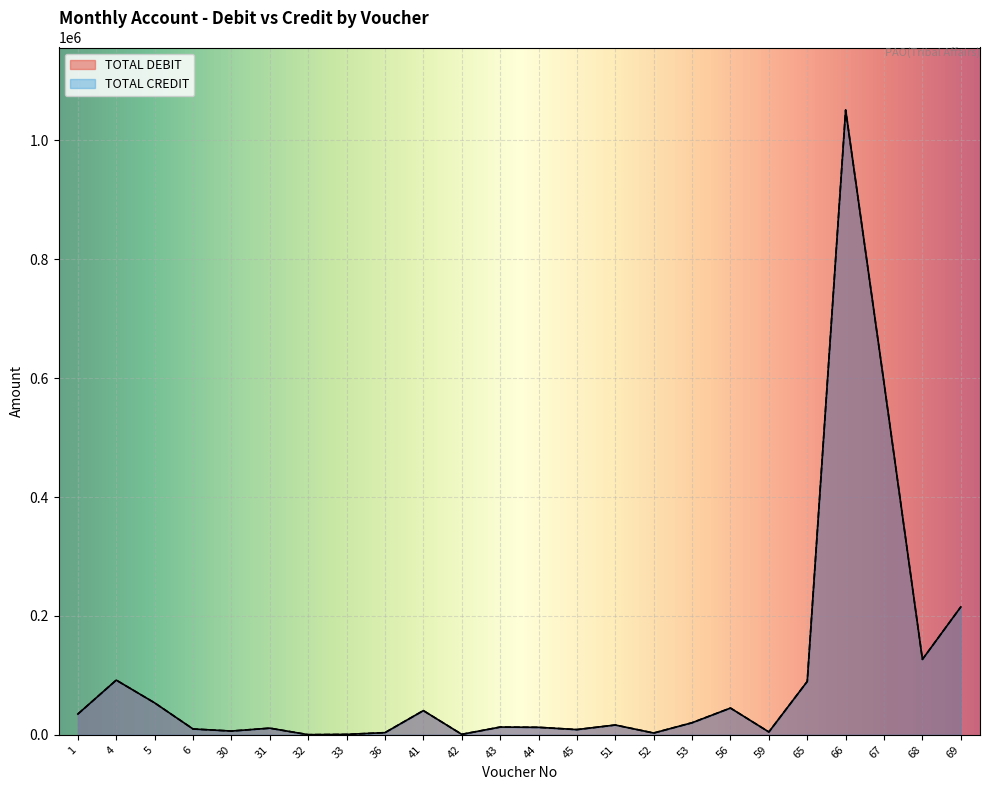

True or false: TOTAL CREDIT has a value of 388638 at 67.

False